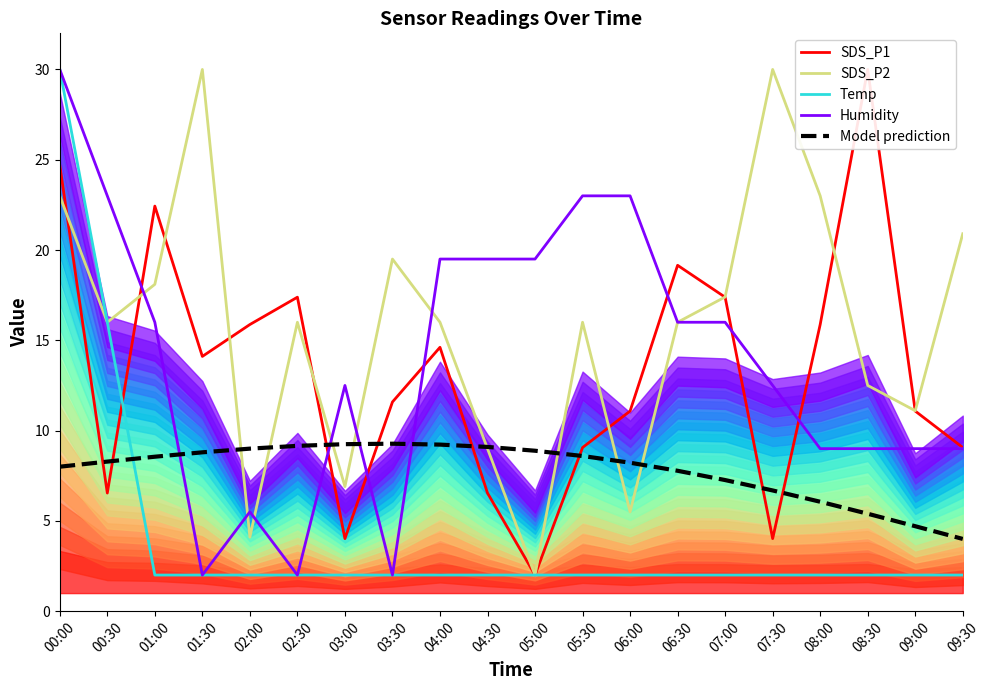

What are all the series names shown in the legend?

SDS_P1, SDS_P2, Temp, Humidity, Model prediction